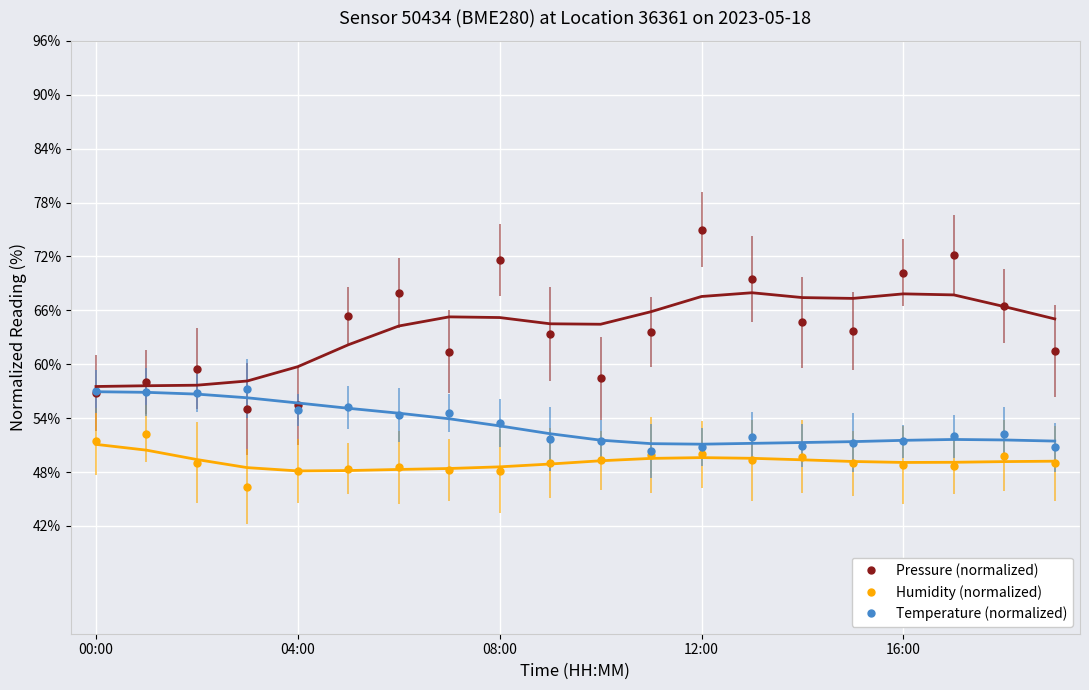

Which series has the largest total across all categories?

Pressure (normalized)